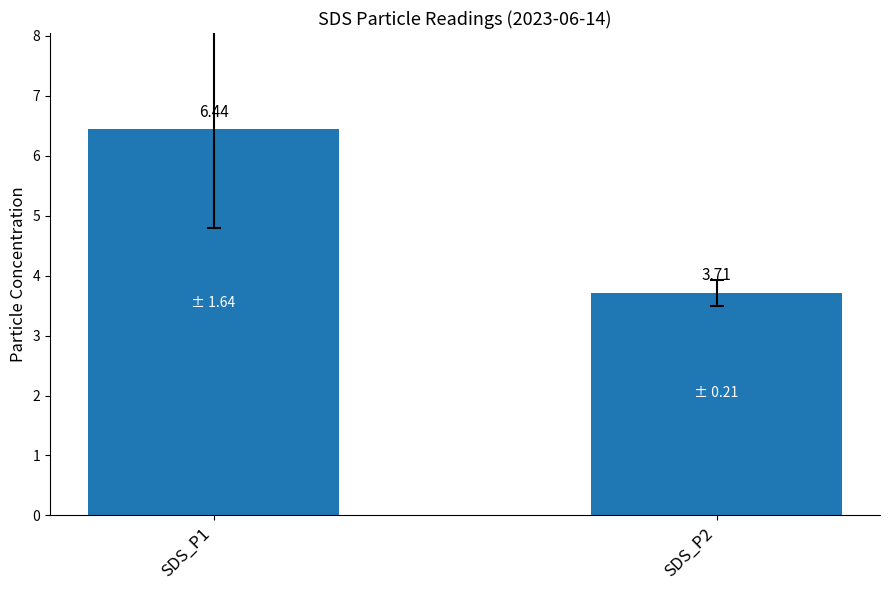

What is the average value?

5.1